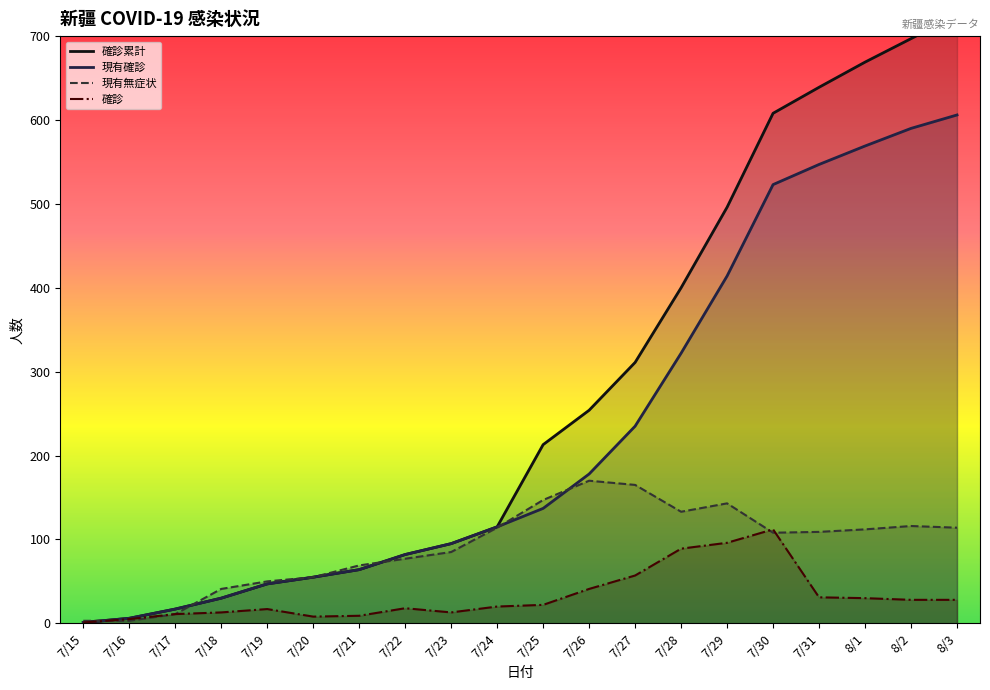

What is the highest value of the 現有確診 series?

606